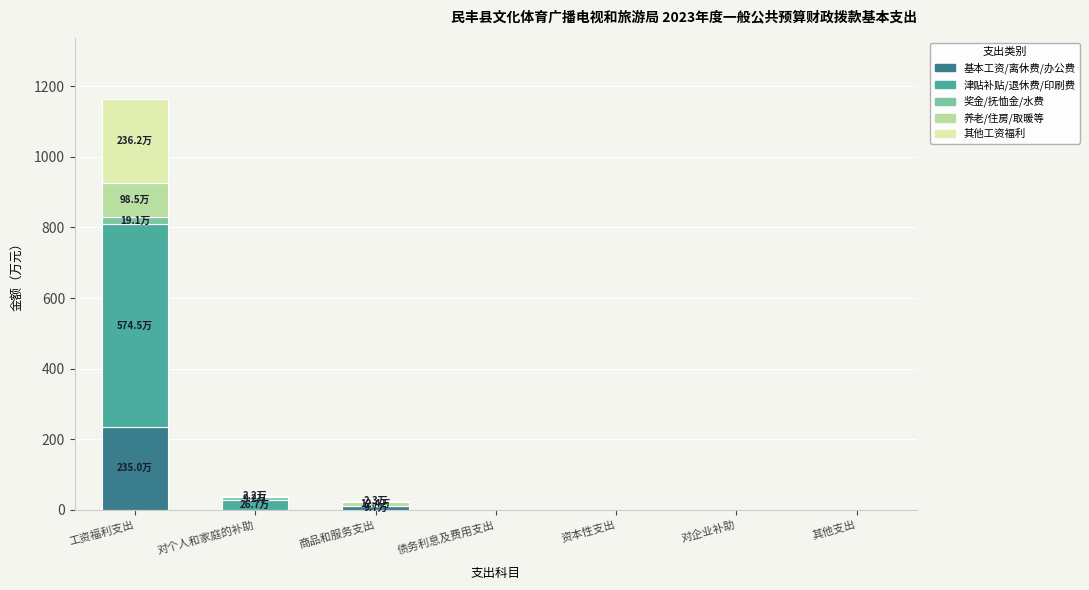

What is the maximum value for 基本工资/离休费/办公费?

235.0